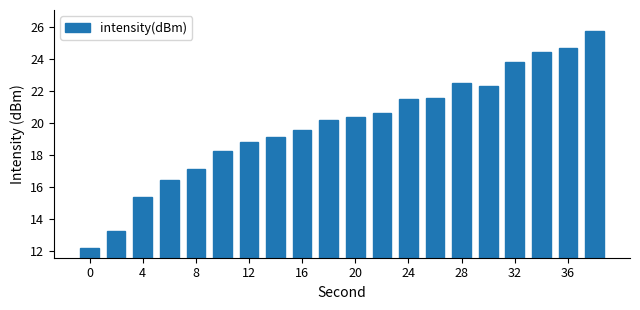

What is the average value?

19.9